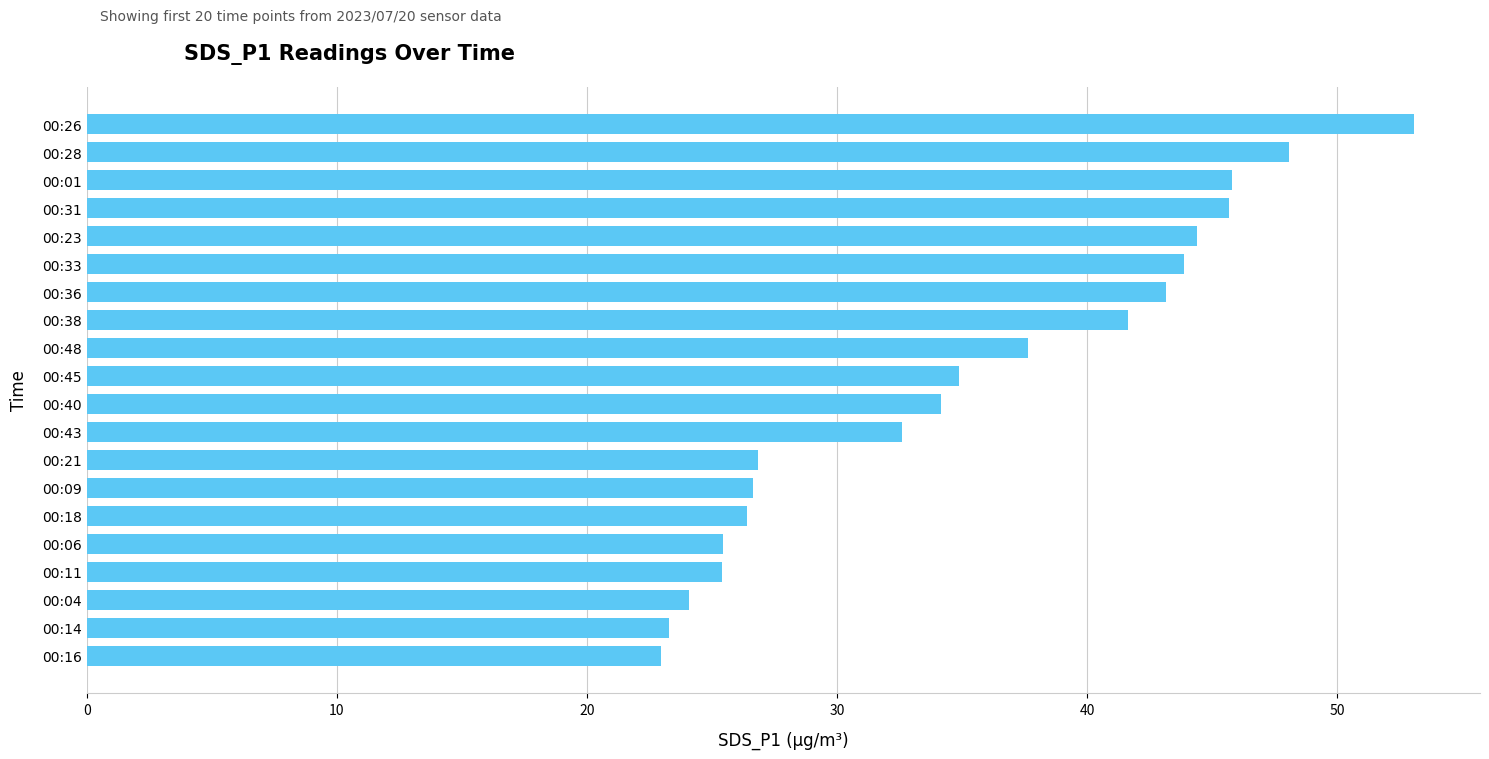

What is the label of the 6th bar from the top?

00:33